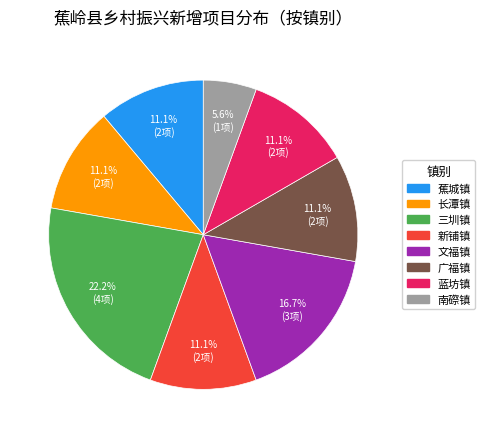

What percentage is the 蓝坊镇 slice, to the nearest percent?

11%